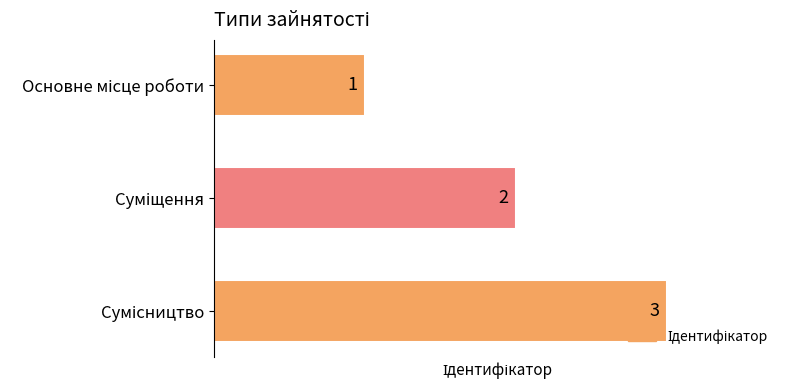

Count the values in the range 1 to 3.

3